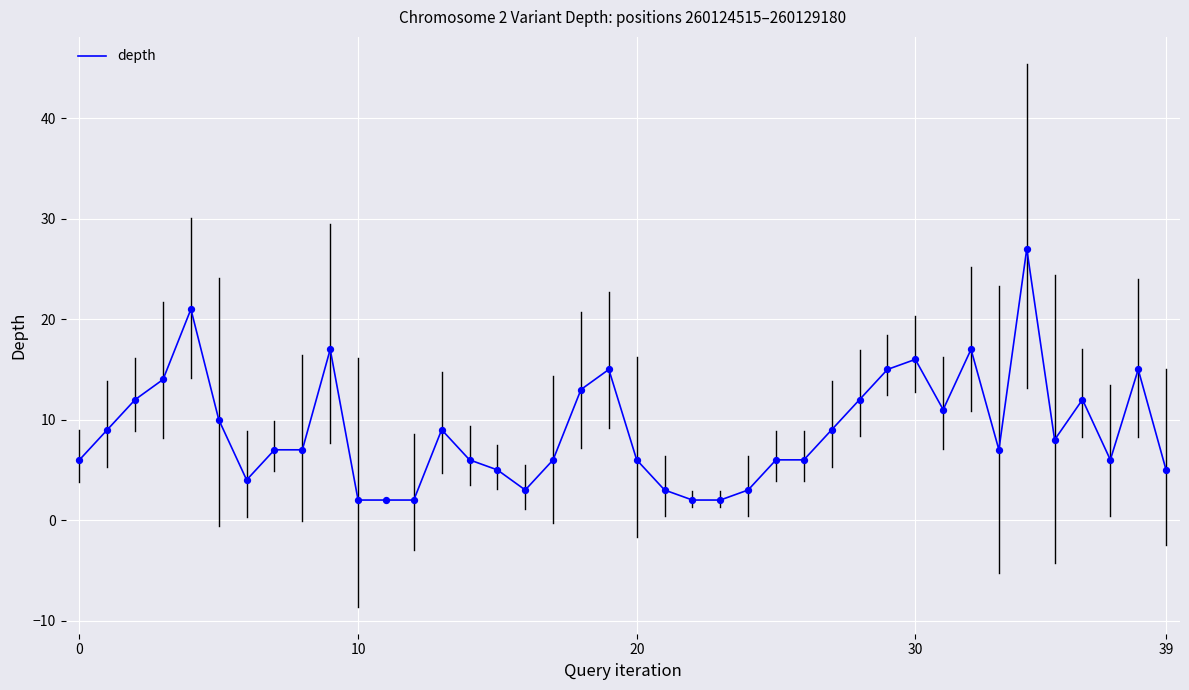

What is the maximum value shown in the chart?

27